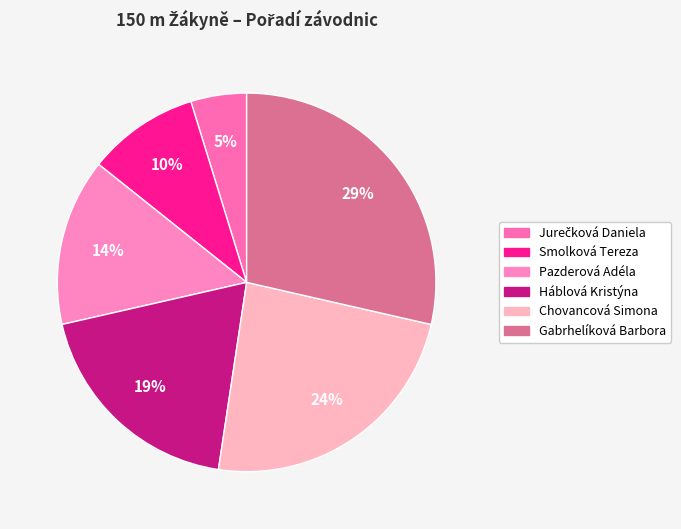

Rank the categories by value from lowest to highest.

Jurečková Daniela, Smolková Tereza, Pazderová Adéla, Háblová Kristýna, Chovancová Simona, Gabrhelíková Barbora